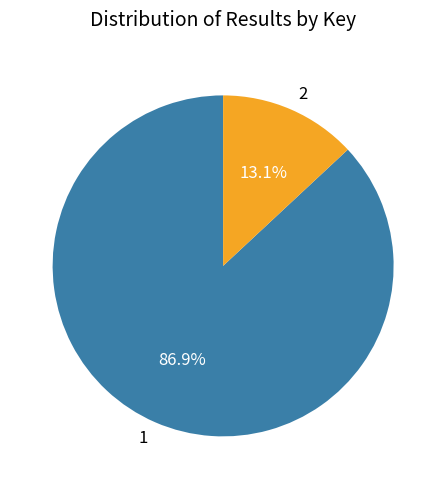

To the nearest percent, what portion does 1 represent?

87%